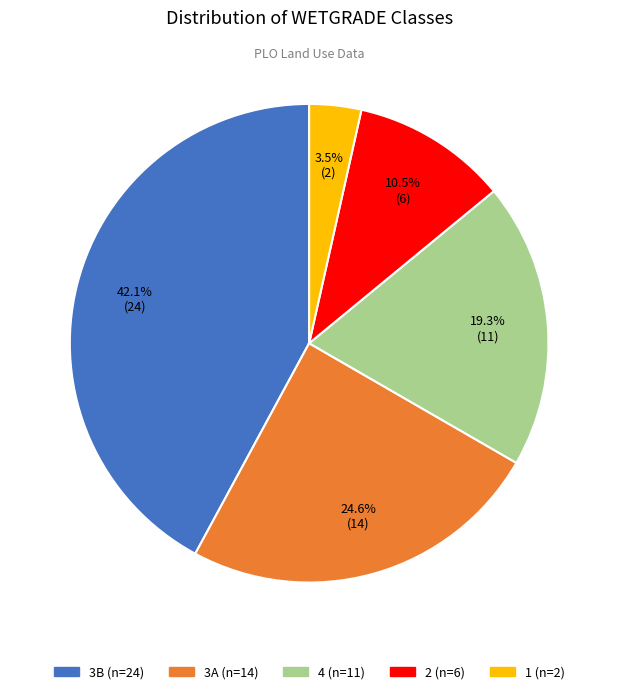

Count the number of slices in the pie.

5